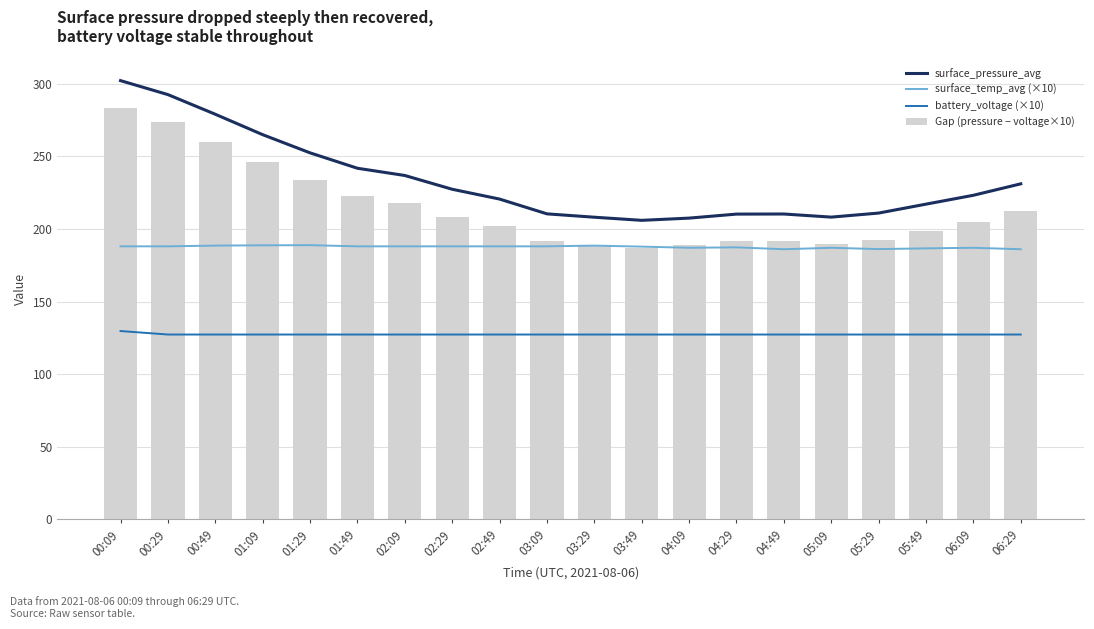

Read the surface_pressure_avg value at 05:29.

210.9